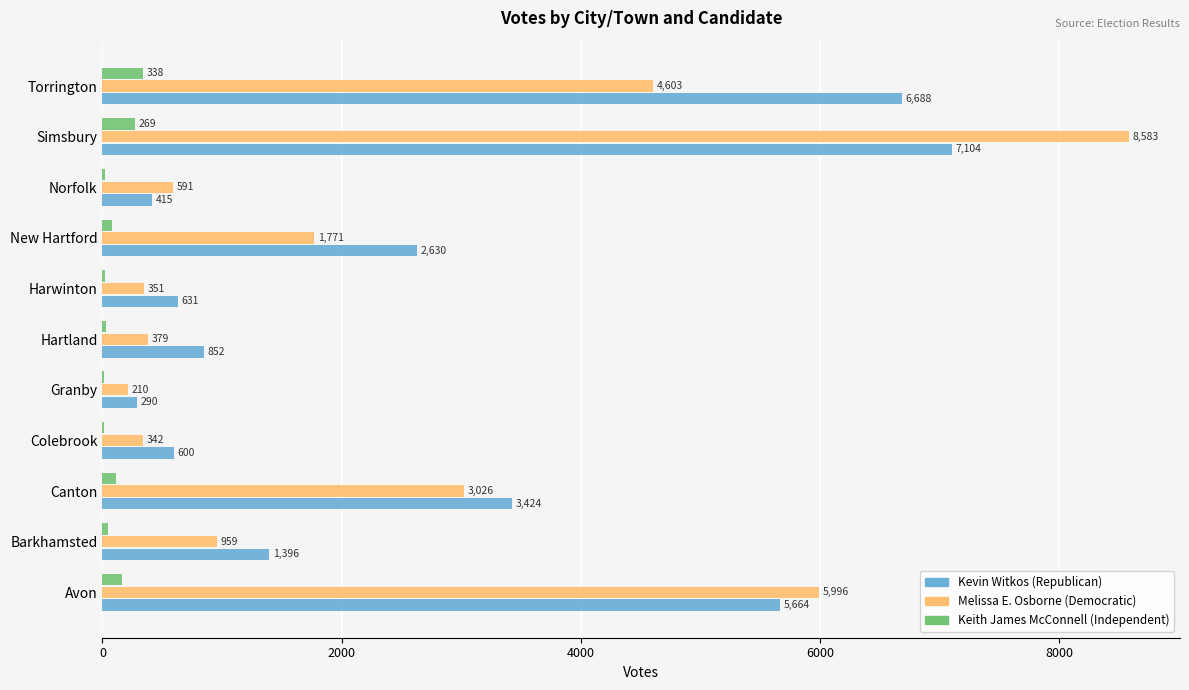

What value does the Keith James McConnell (Independent) series have at Avon, to the nearest 50?

150